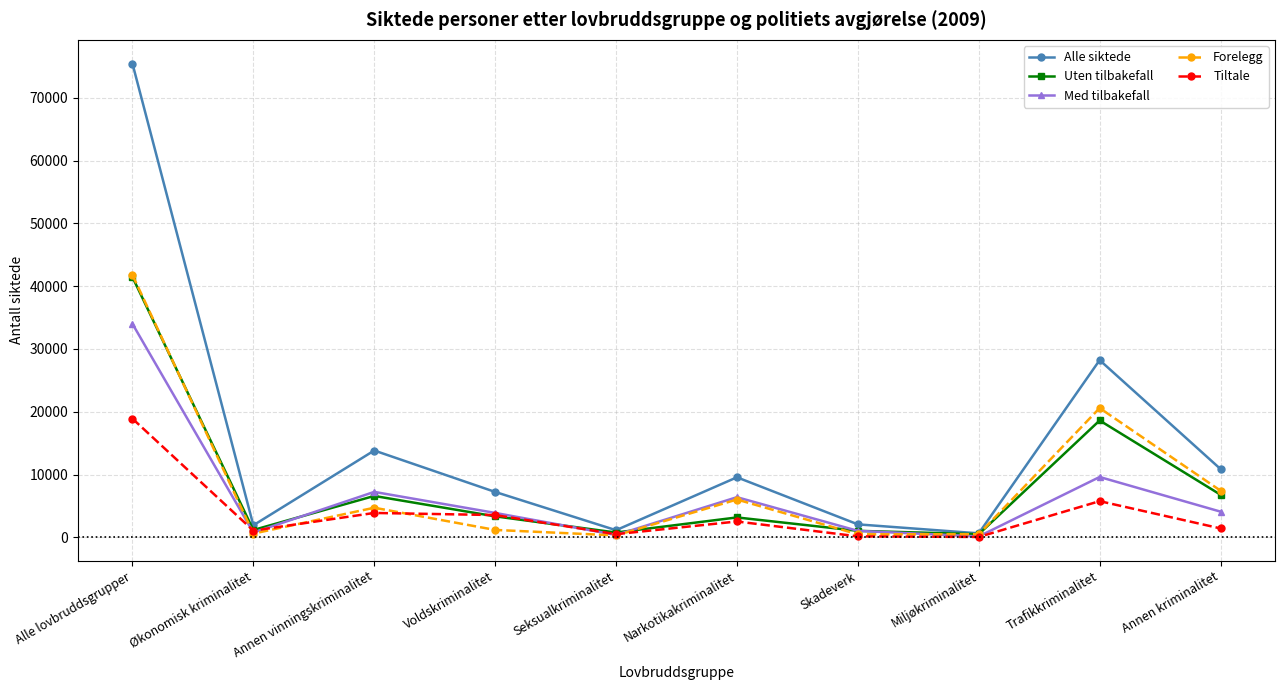

Which series has the largest total across all categories?

Alle siktede